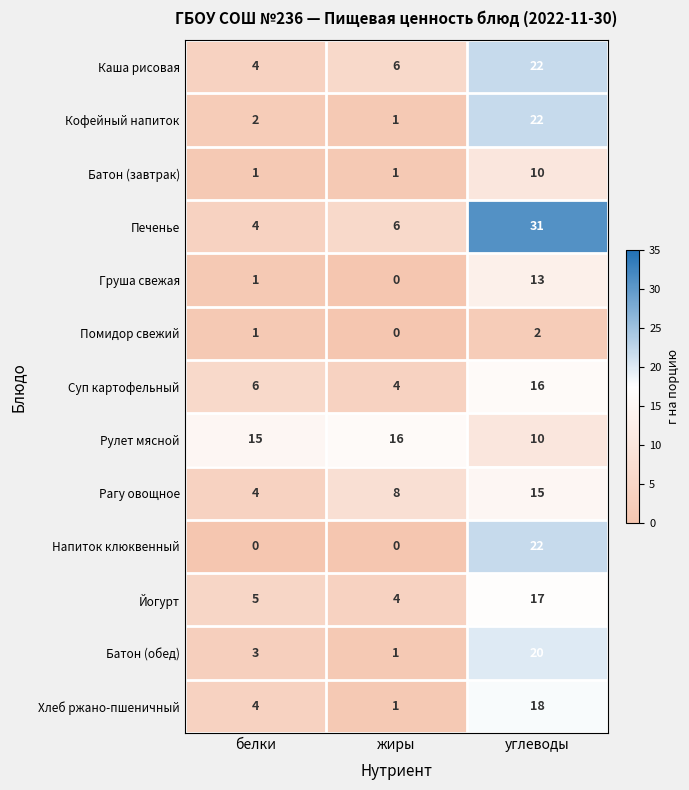

Which category has the highest value in the Каша рисовая series?

углеводы